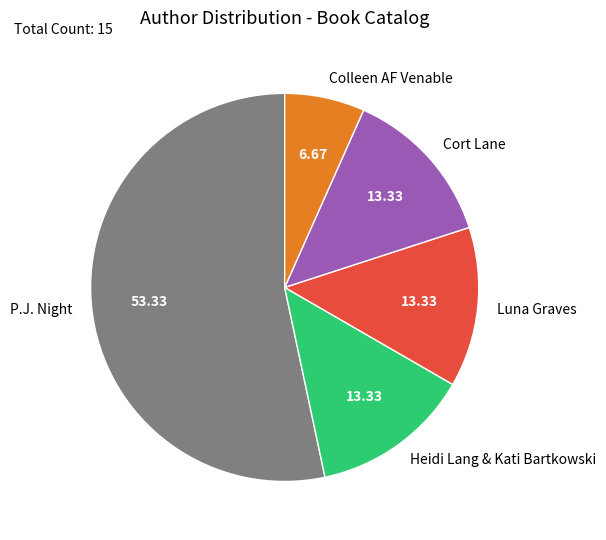

What is the majority slice?

P.J. Night